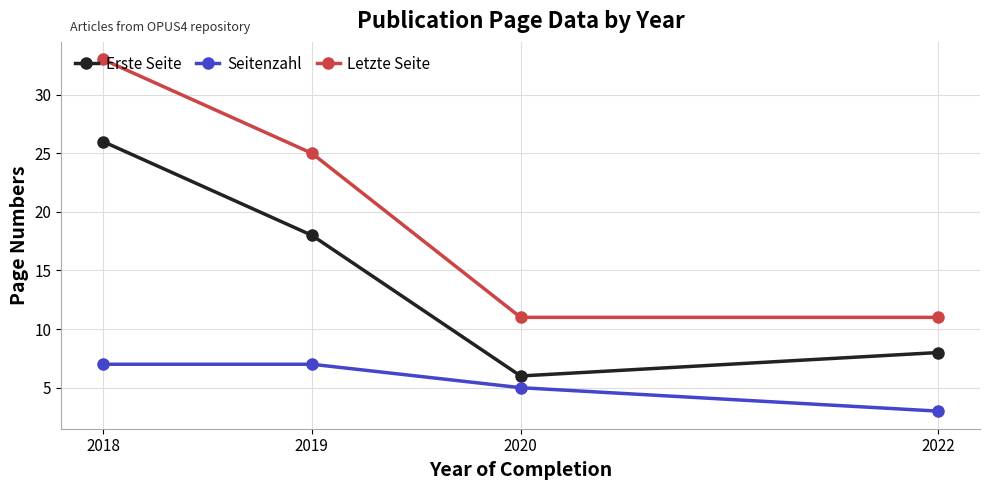

Count the Erste Seite values in the range 8 to 26.

3